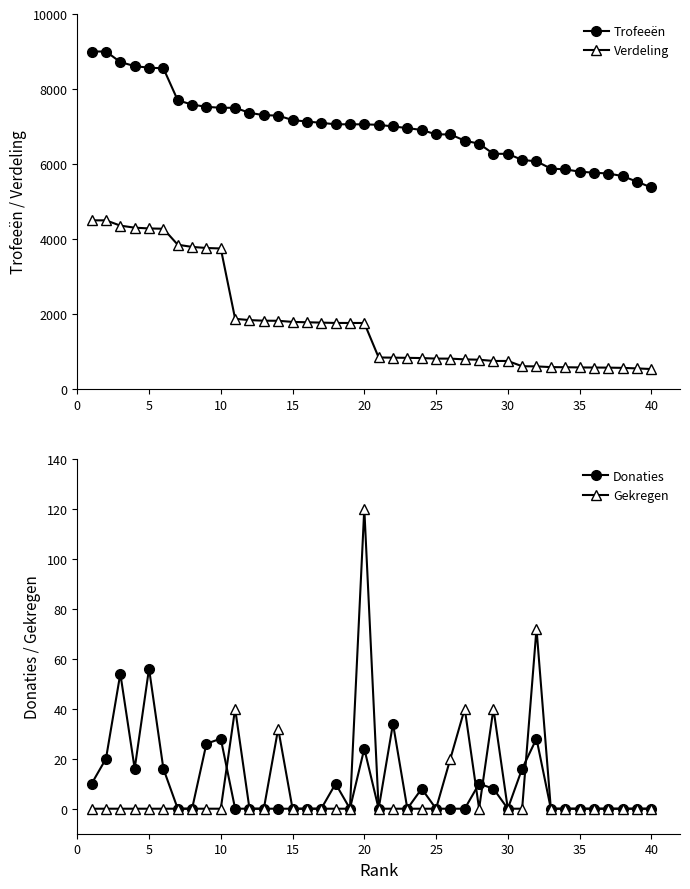

True or false: Trofeeën has more than 1 interior local peaks.

False